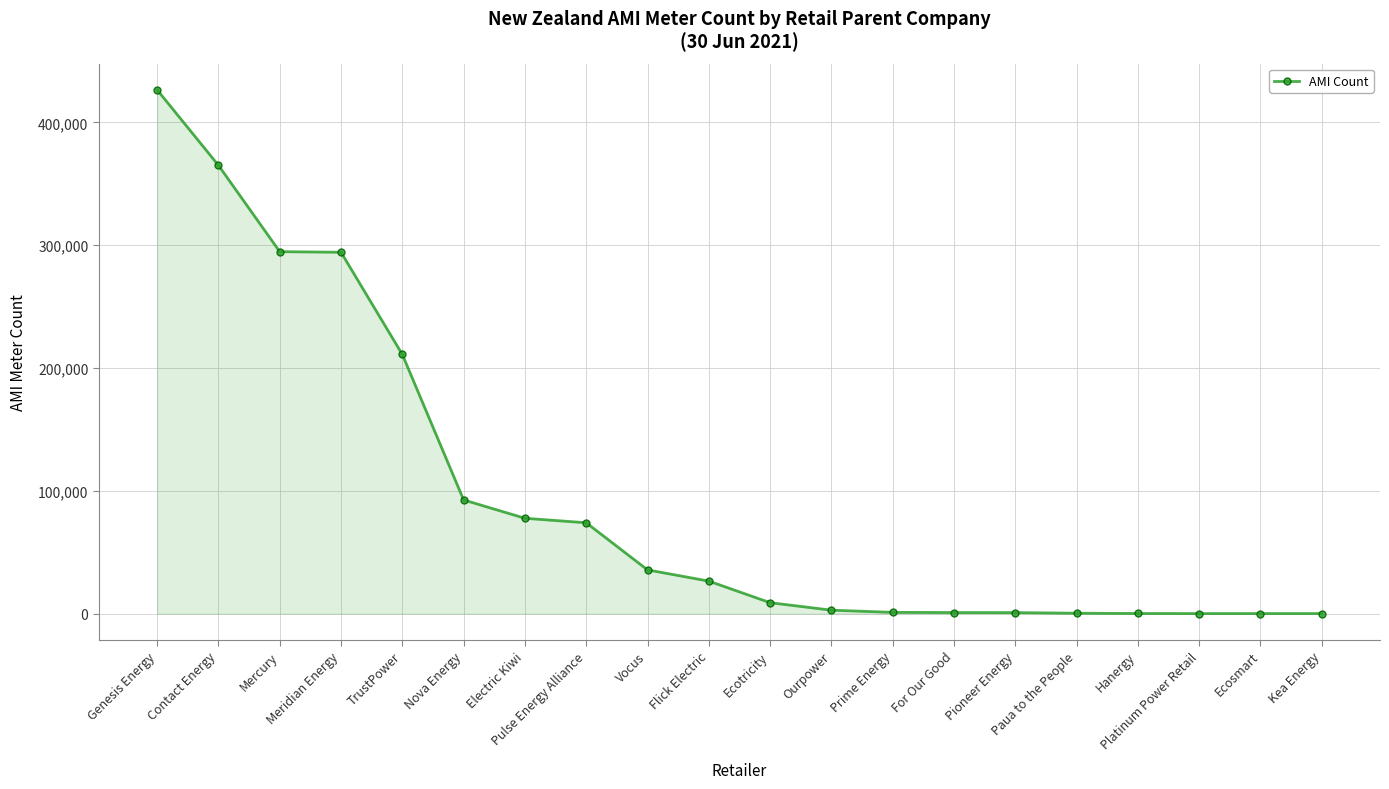

What is the greatest value displayed?

426486